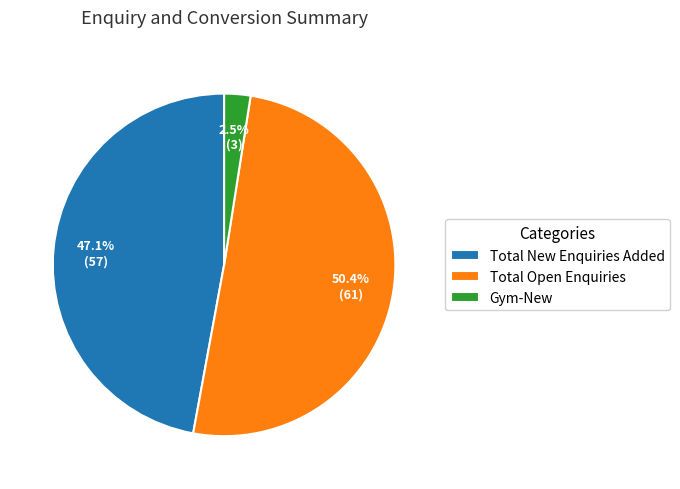

To the nearest percent, what is the average slice percentage?

33%